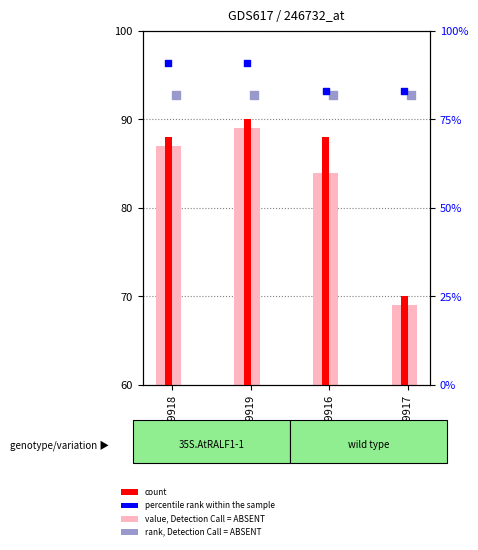

At which category is the sum across all series the highest?

GSM9919